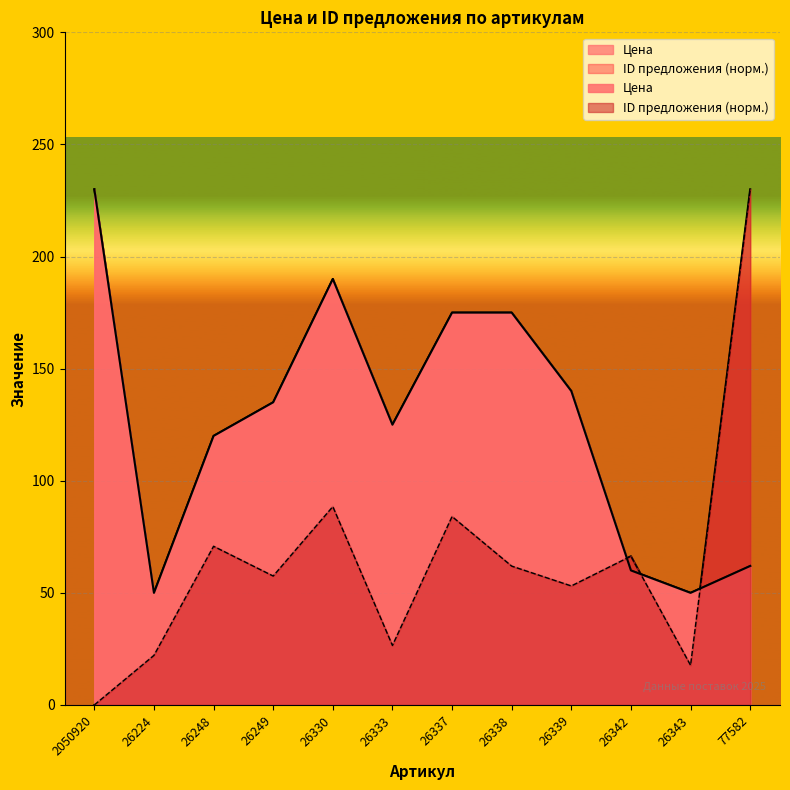

Count the number of data series in this chart.

2